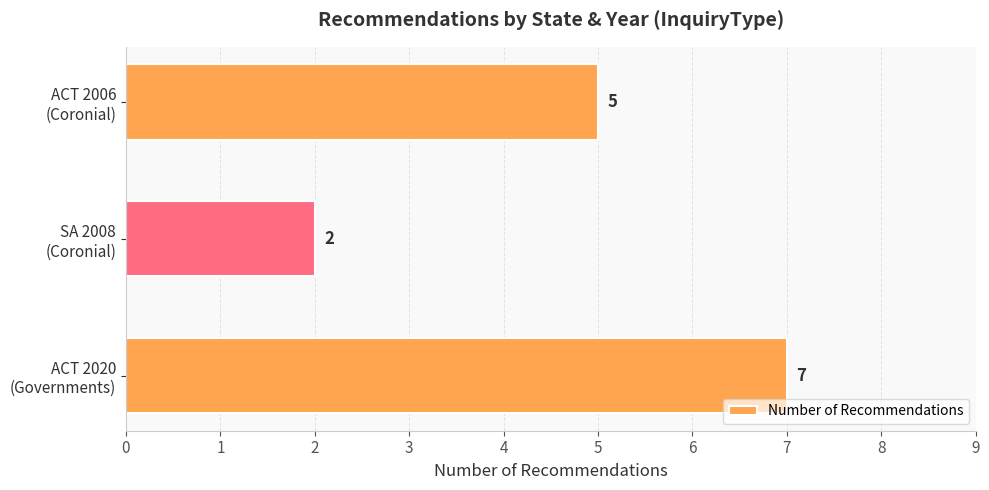

Reading top to bottom, transcribe all the data shown in this chart.

5	2	7